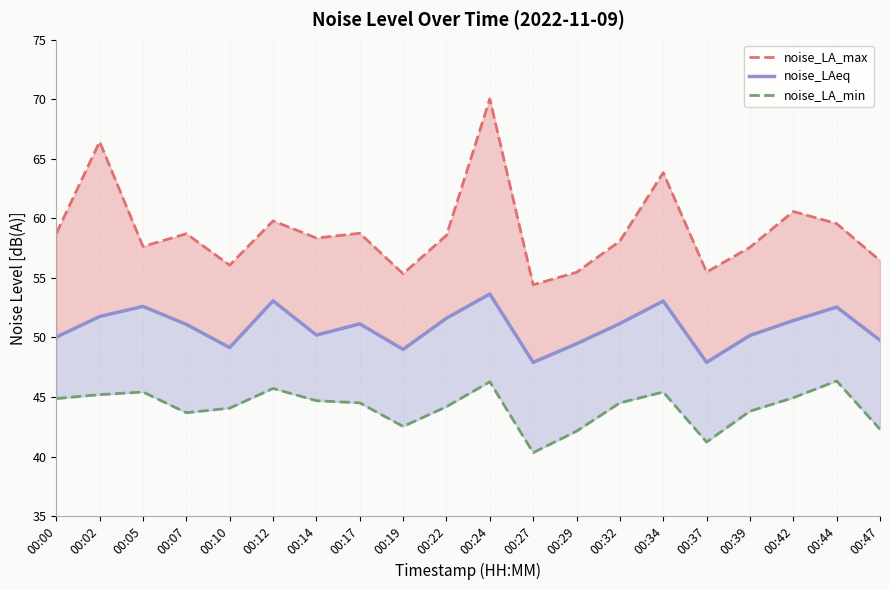

The noise_LA_min series shows 44.5 at 00:32. True or false?

True